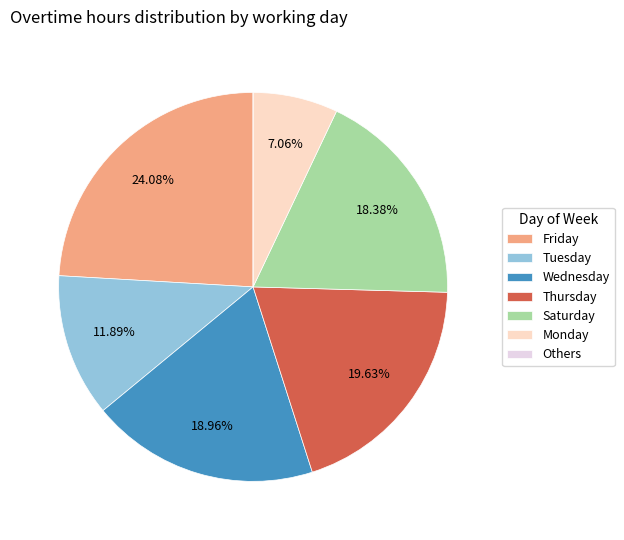

Which slice is the largest?

Friday